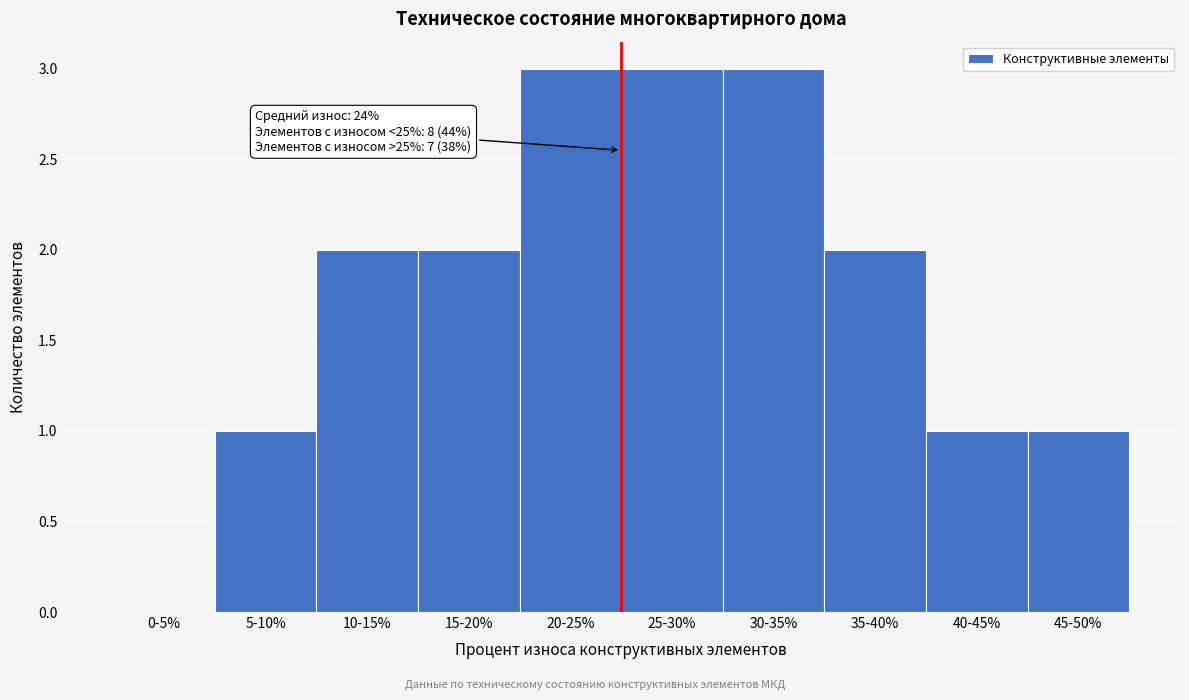

Reading left to right, extract all data points from this chart.

0-5%=0	5-10%=1	10-15%=2	15-20%=2	20-25%=3	25-30%=3	30-35%=3	35-40%=2	40-45%=1	45-50%=1